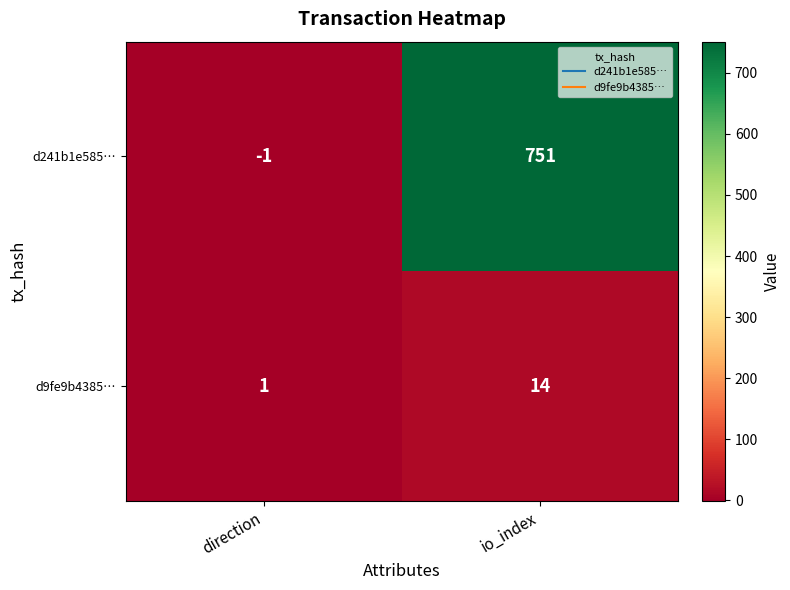

What is the minimum value shown in the chart?

-1